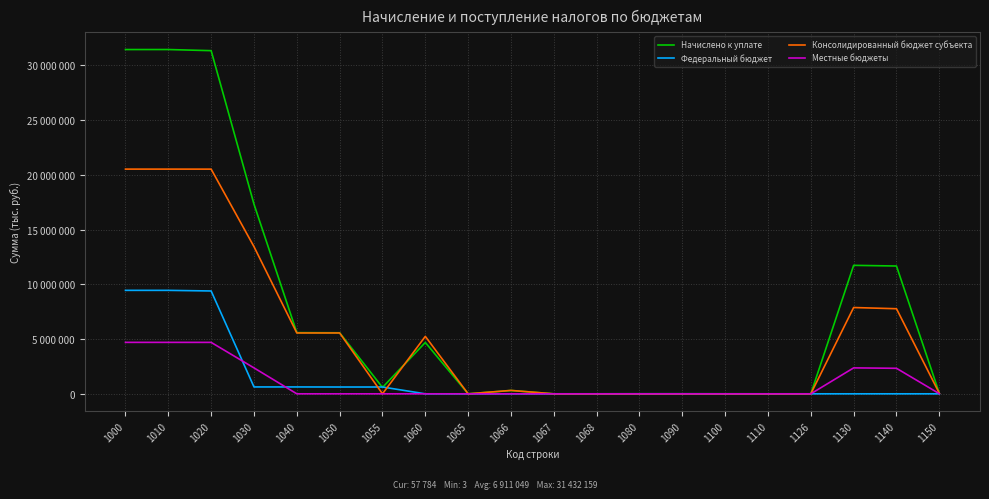

The value of Консолидированный бюджет субъекта at 1150 is 48362. True or false?

True